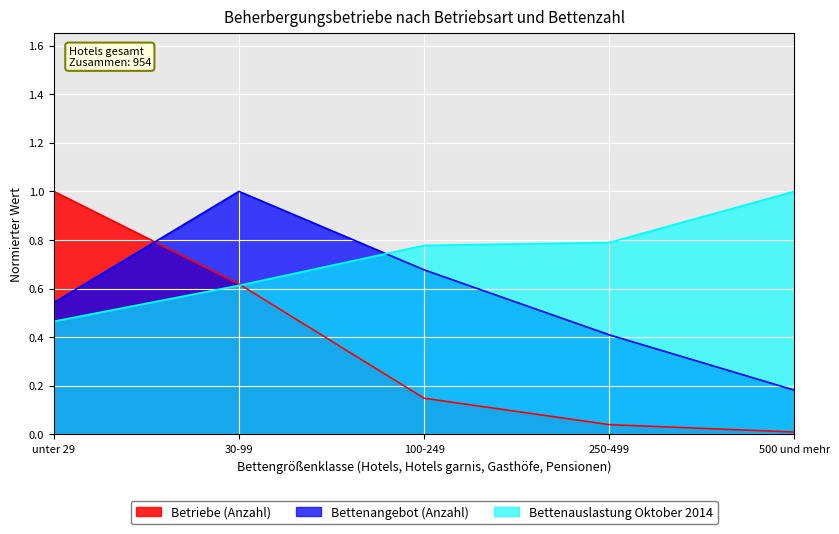

What position from the right is 250-499?

2